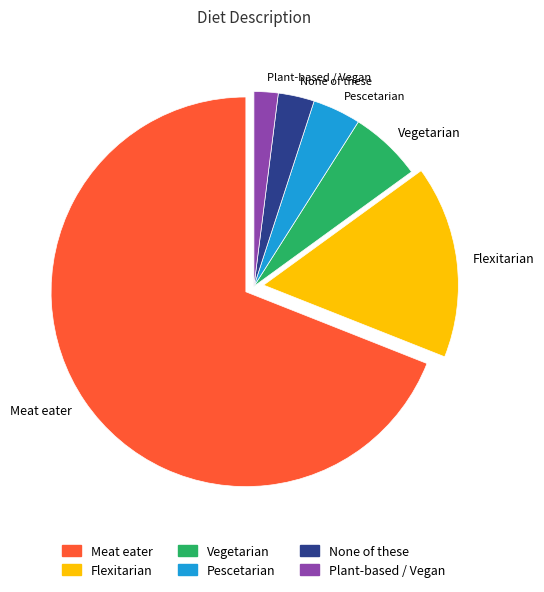

Is there a majority slice in this chart?

Yes